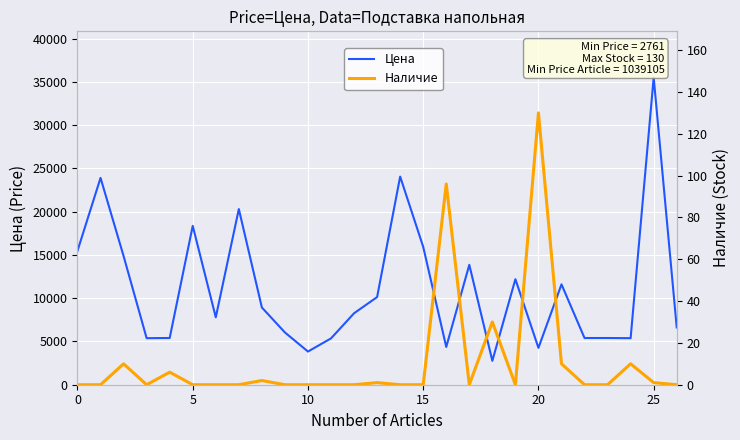

Reading left to right, transcribe all the data shown in this chart.

Цена: 15484	23909	14871	5380	5400	18364	7791	20306	8927	6042	3835	5356	8261	10132	24059	15941	4367	13860	2761	12198	4261	11604	5400	5400	5380	35523	6621
Наличие: 0	0	10	0	6	0	0	0	2	0	0	0	0	1	0	0	96	0	30	0	130	10	0	0	10	1	0